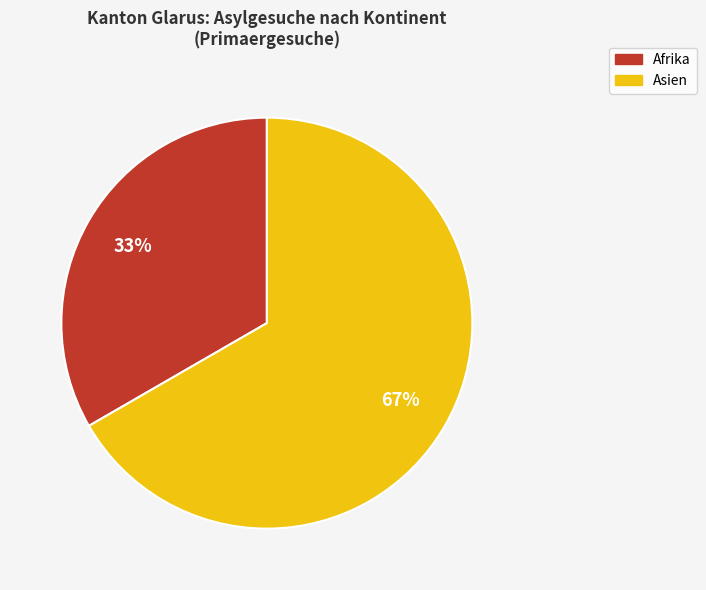

To the nearest percent, what is the combined percentage of Asien and Afrika?

100%